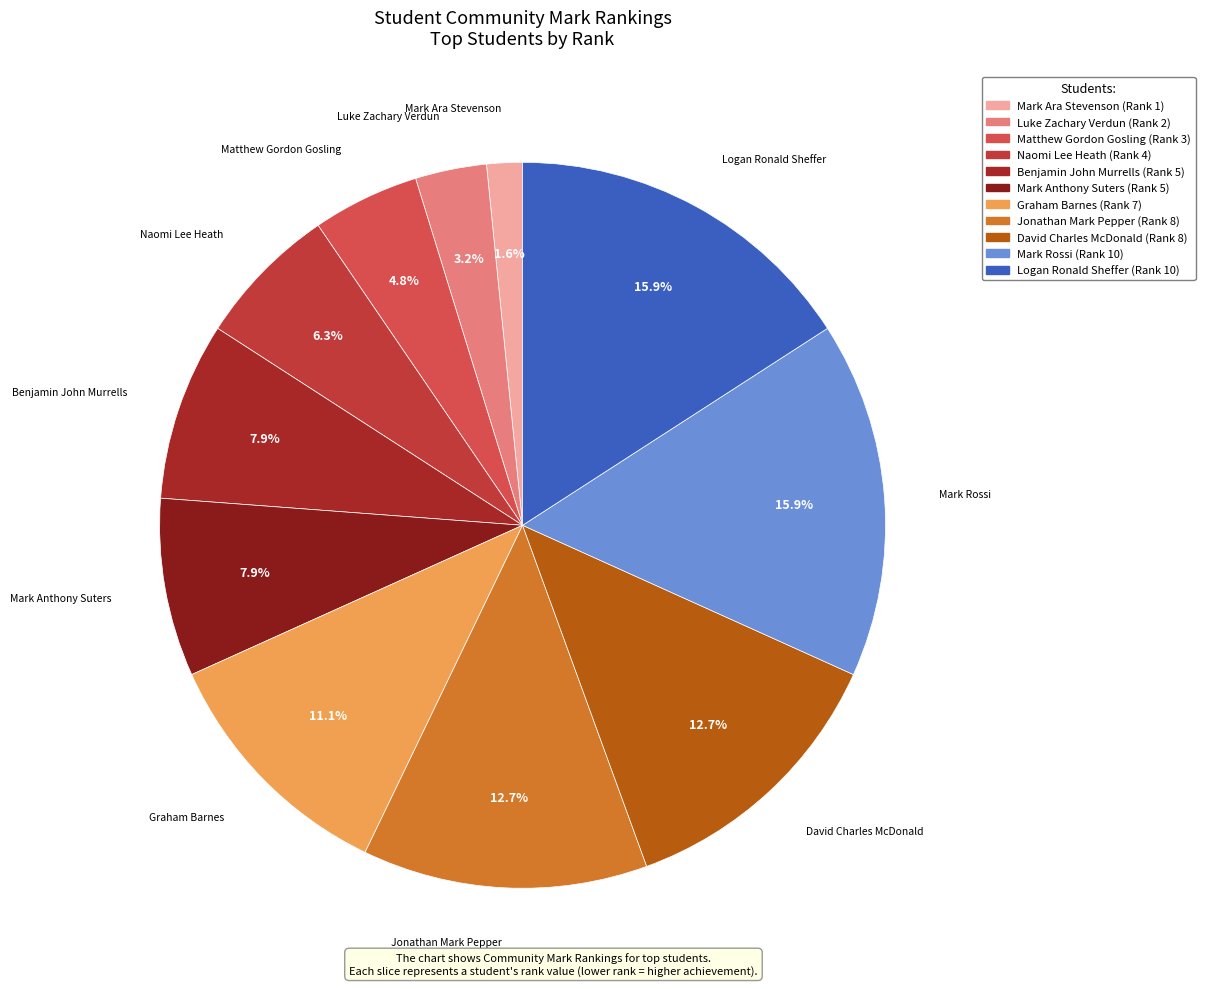

What percentage is the Graham Barnes slice, to the nearest percent?

11%